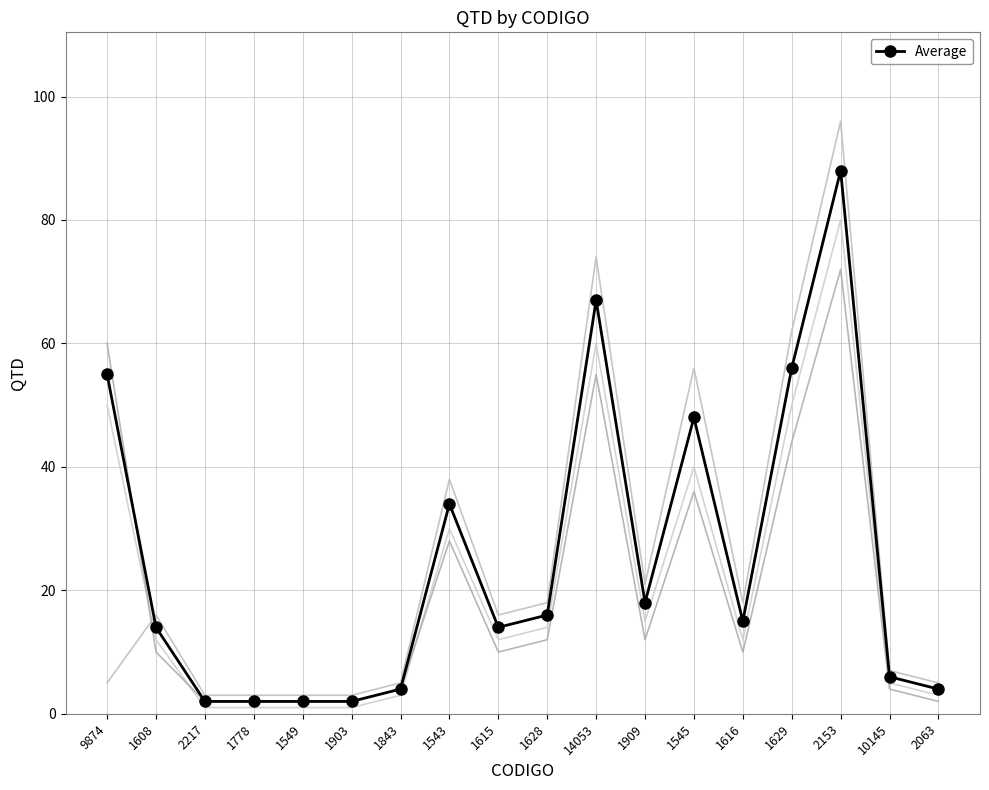

What is the sum of all values?

447